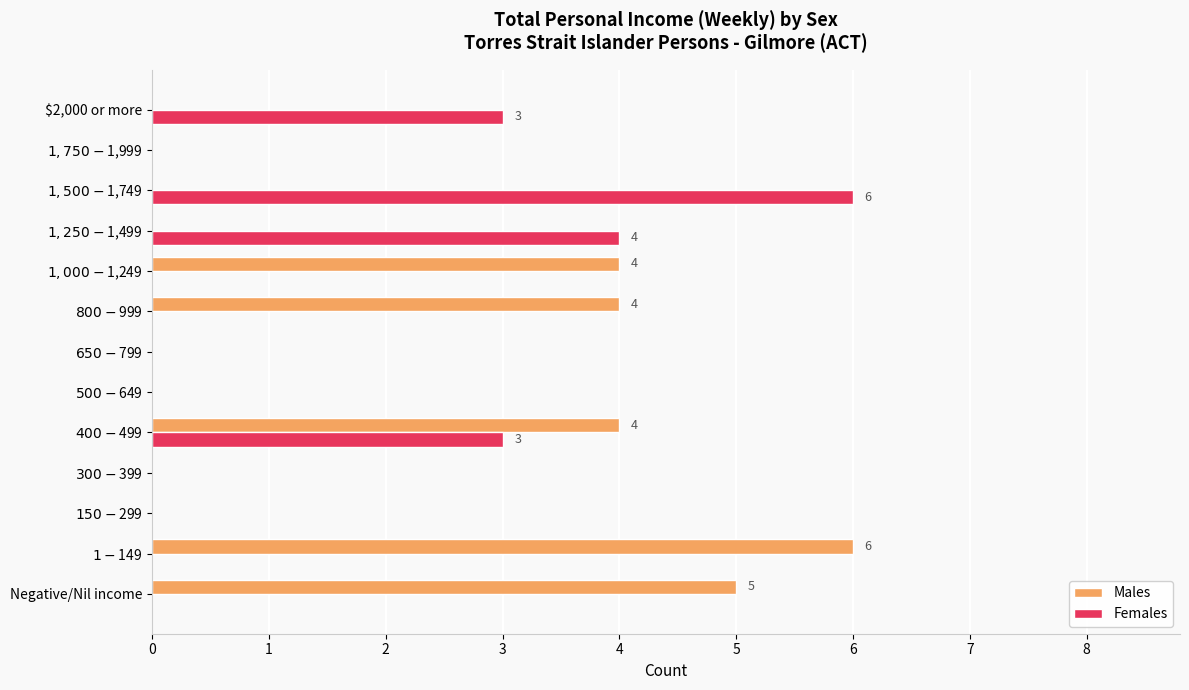

At which category is the sum across all series the highest?

$400-$499